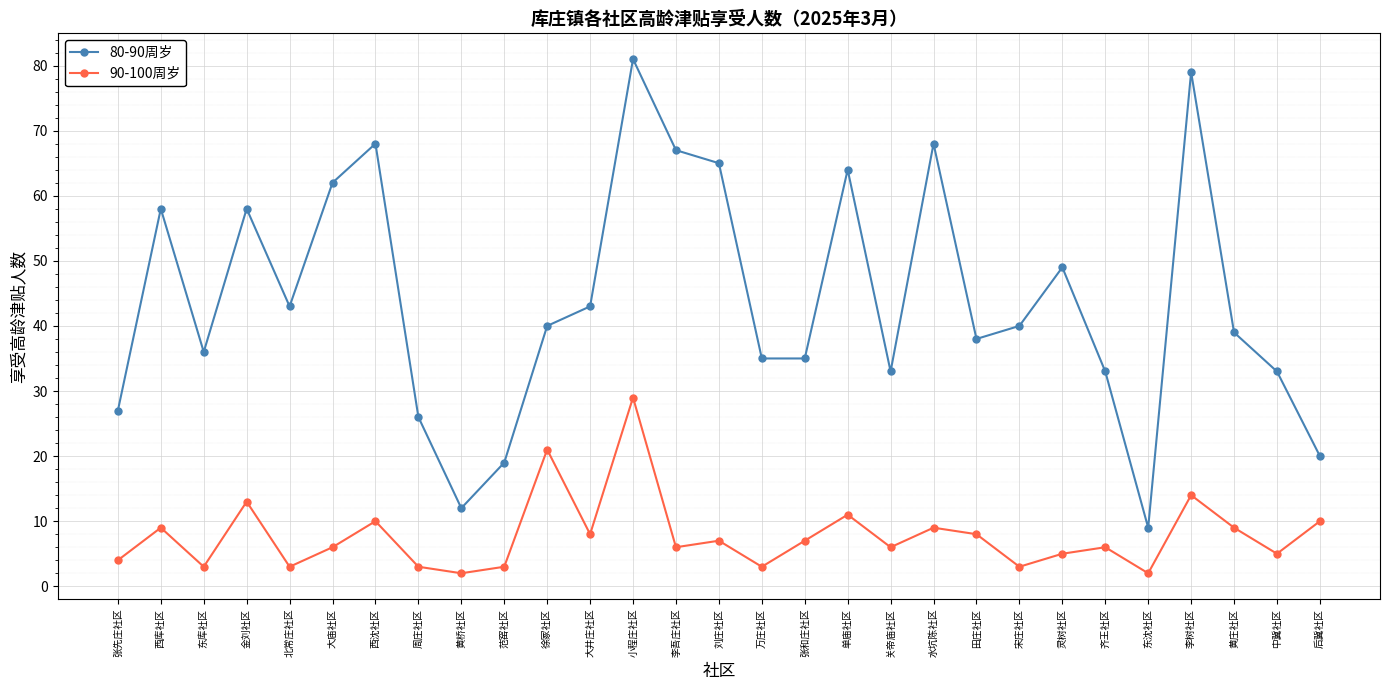

How many values in the 80-90周岁 series are below 40?

14